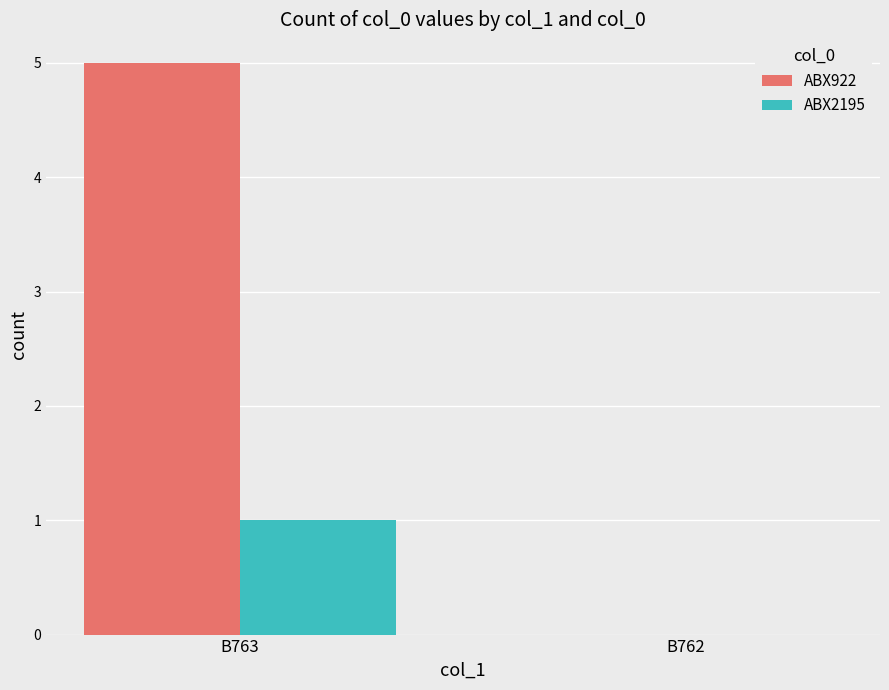

The ABX2195 series shows 0 at B762. True or false?

True